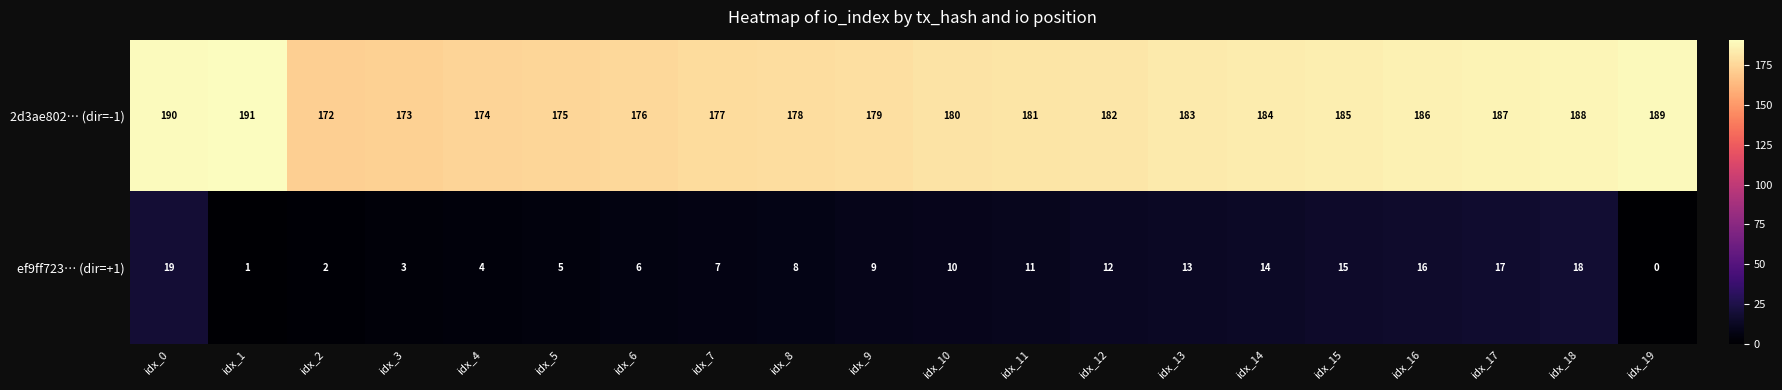

Rank the series at idx_19 from highest to lowest value.

2d3ae802… (dir=-1), ef9ff723… (dir=+1)